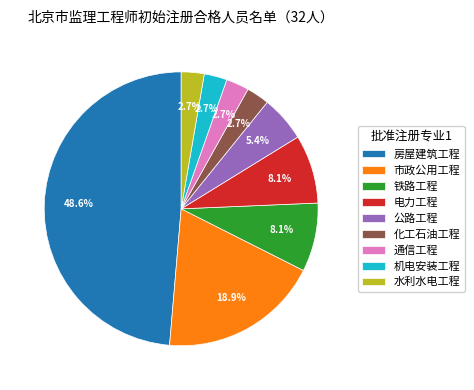

What is the total percentage of 市政公用工程 and 通信工程?

21.6%